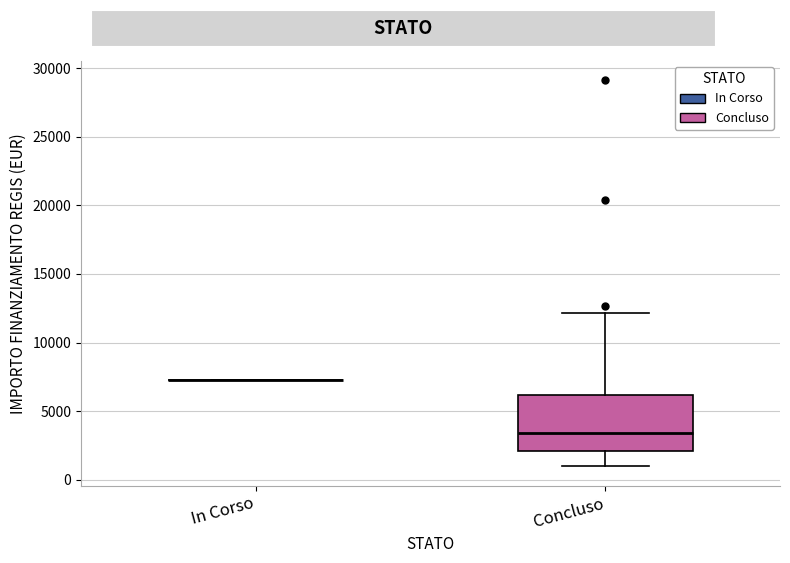

Reading left to right, transcribe this box plot: for each box, give where its median line is, the range the box spans, and where its two whiskers end, as read against the y-axis. The values are not printed on the chart, so give them approximately, as read against the axis.

In Corso: box collapsed to a line at 7500, whiskers 7500 to 7500
Concluso: median 3500, box 2000 to 6000, whiskers 1000 to 12000